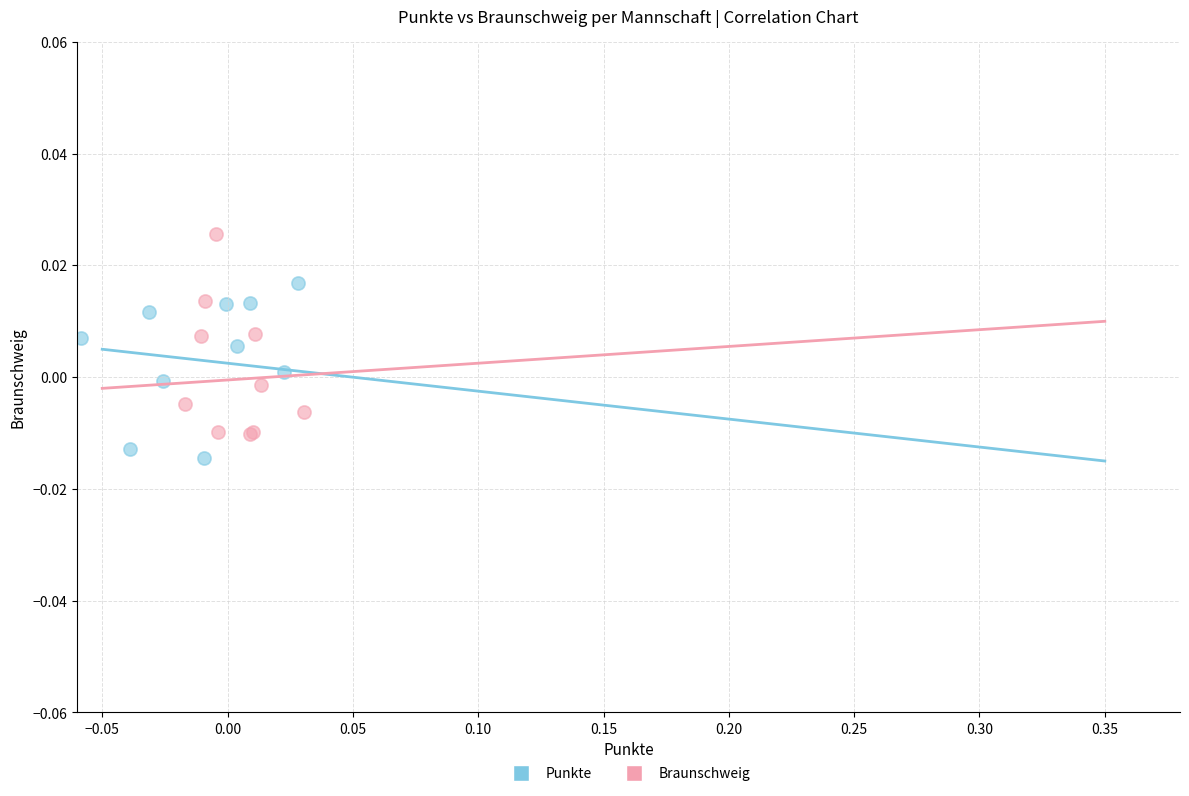

Which series has the widest spread of Y values?

Braunschweig